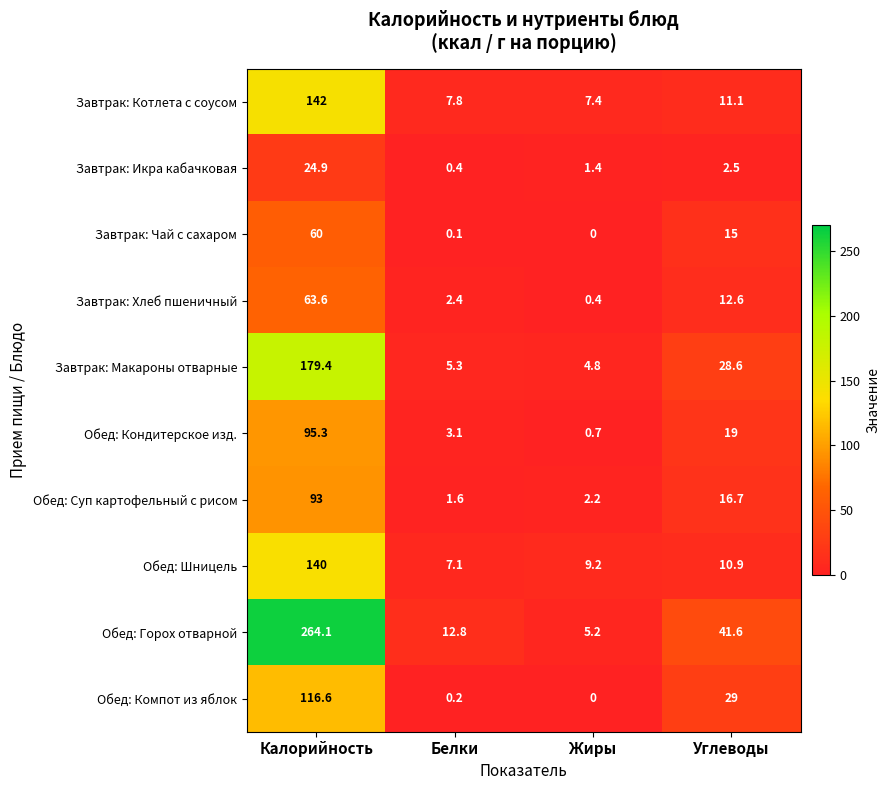

What is the spread (max minus min) of values at Калорийность?

239.2